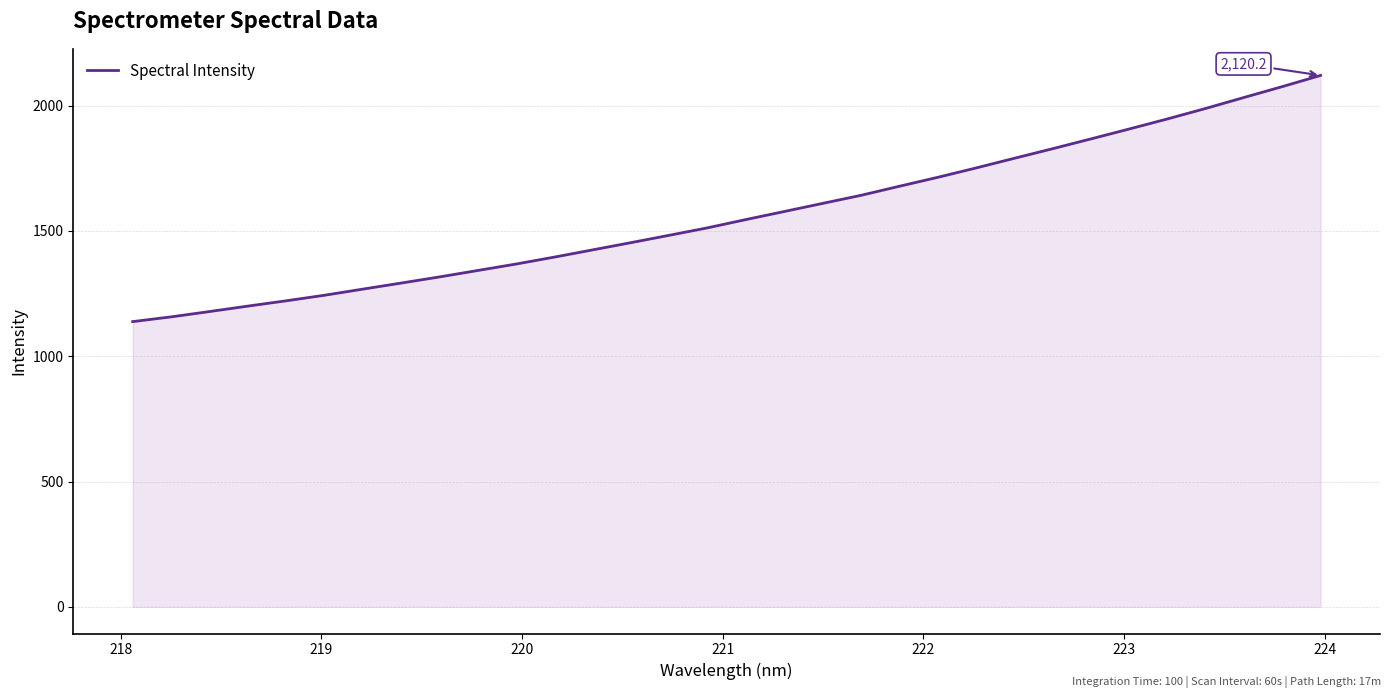

What is the minimum value shown in the chart?

1138.1